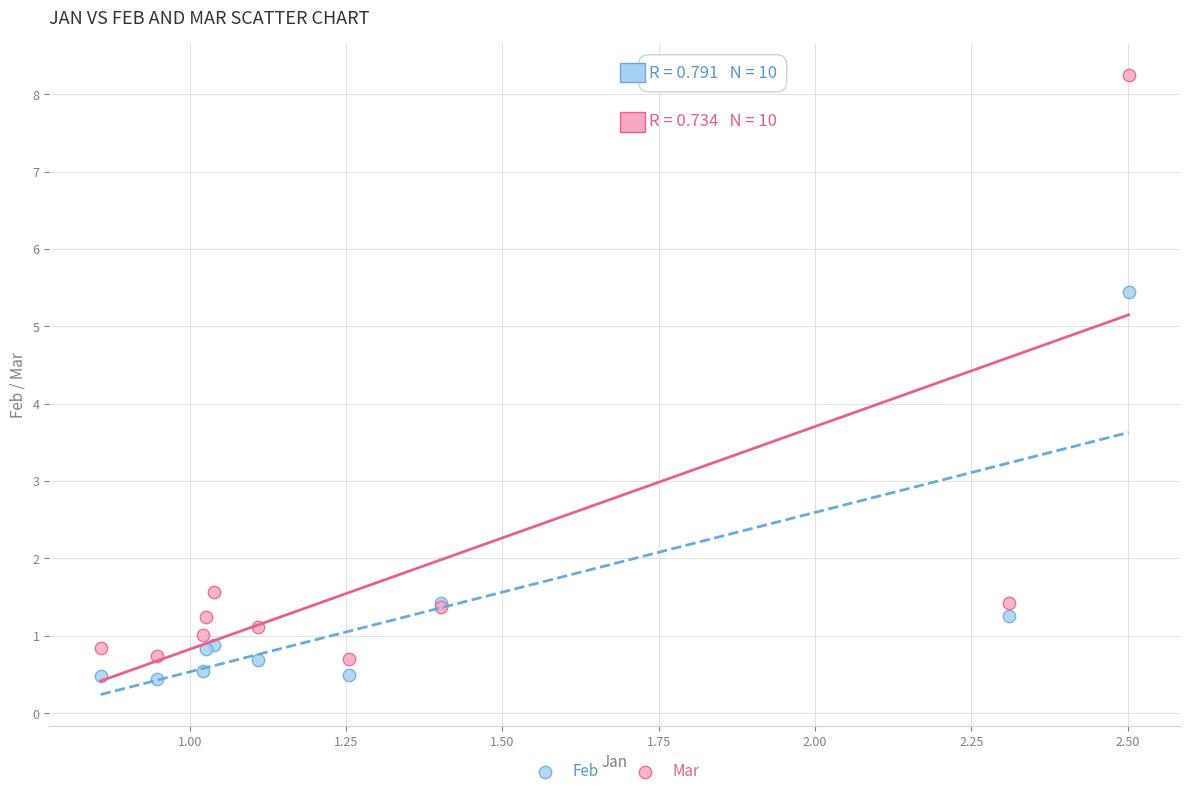

What are all the series names shown in the legend?

Feb, Mar